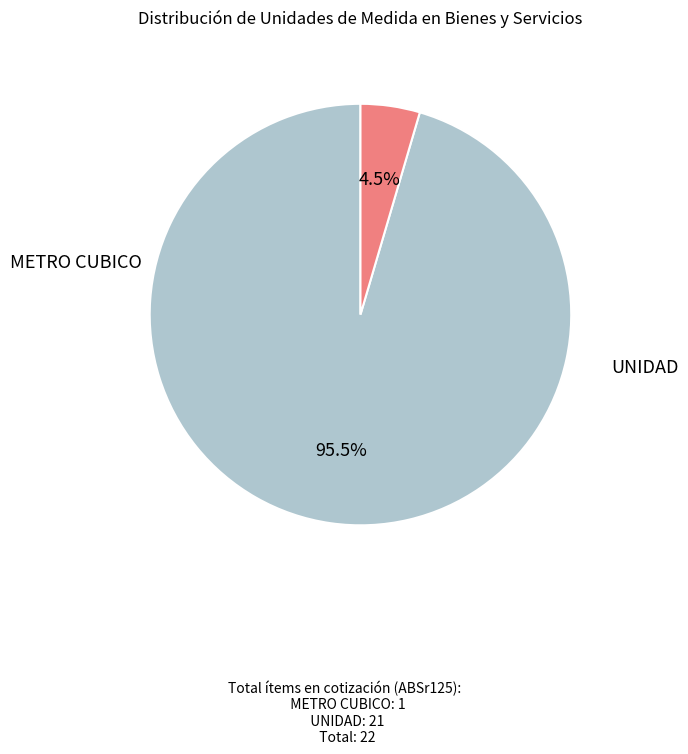

Is there any slice that represents more than half of the pie?

Yes